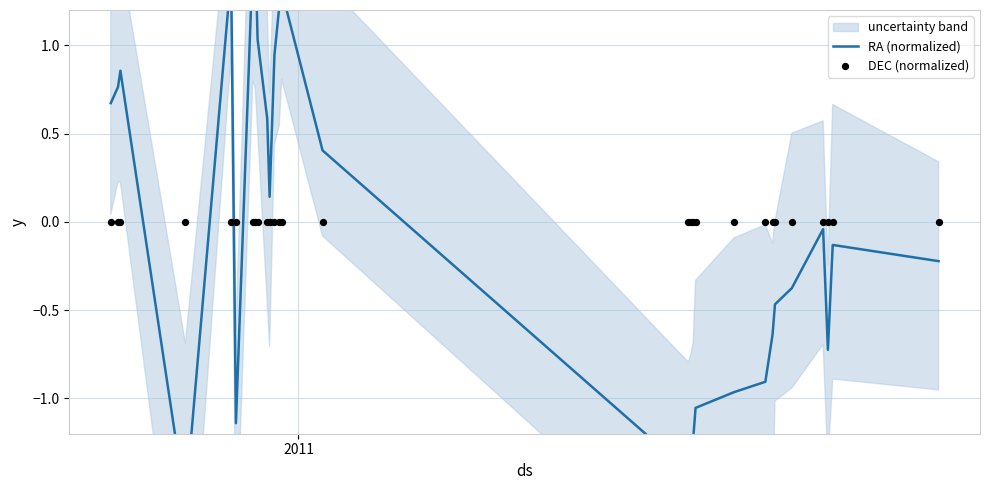

Which series contains the highest Y value?

RA (normalized)